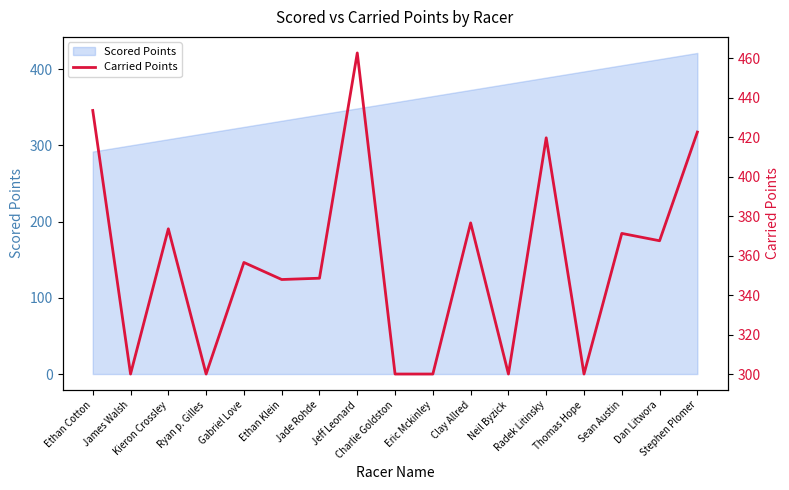

How many points are lower than both their immediate neighbors (excluding endpoints)?

6